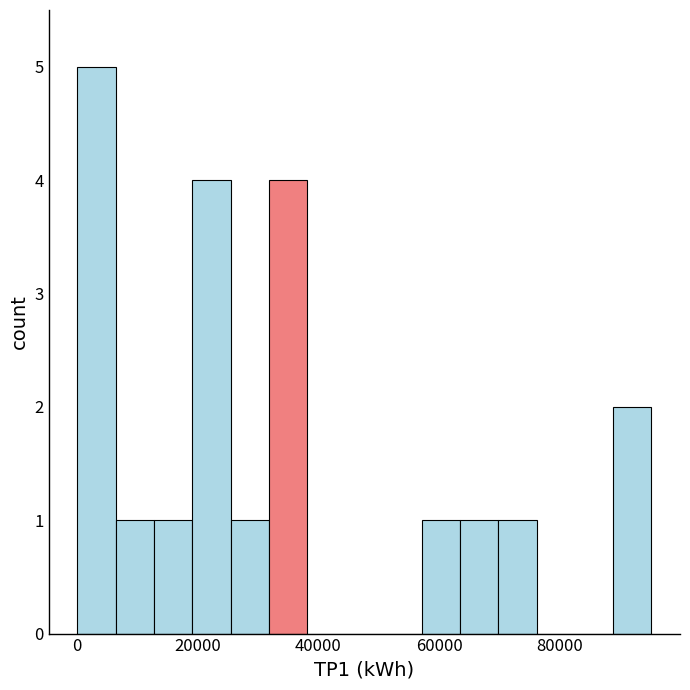

Around what value on the x-axis is the tallest bar? Give the approximate position of its centre, as read against the axis.

4000